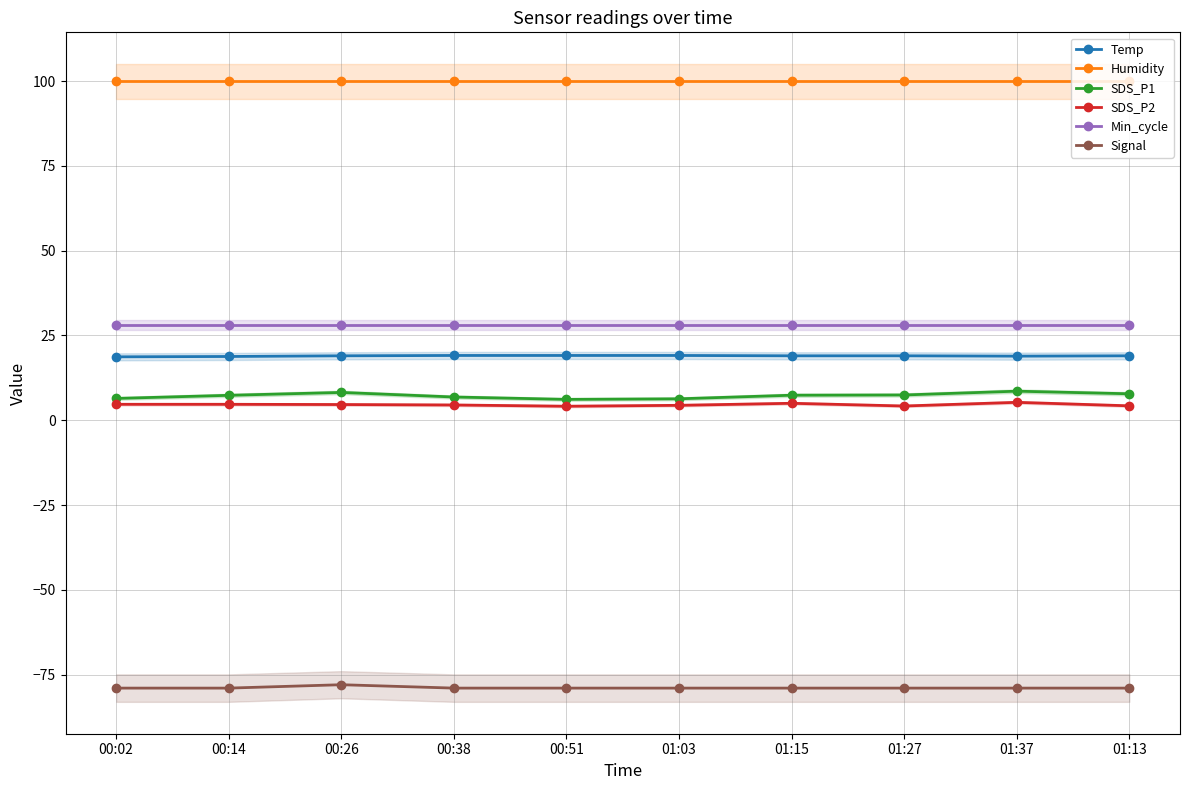

Rank the categories by SDS_P2 value from lowest to highest.

00:51, 01:27, 01:13, 01:03, 00:38, 00:26, 00:02, 00:14, 01:15, 01:37